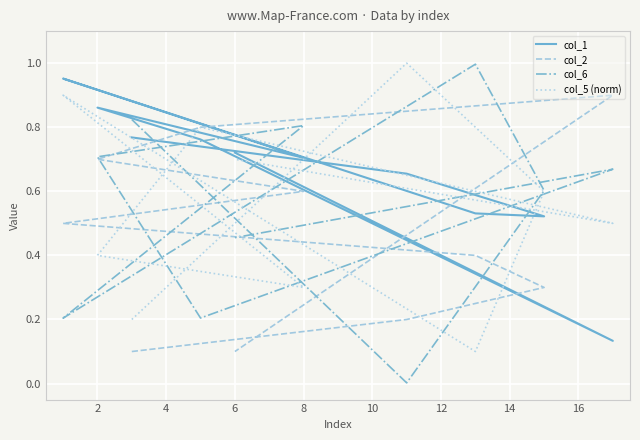

What is the total value across all series at 8?

2.4